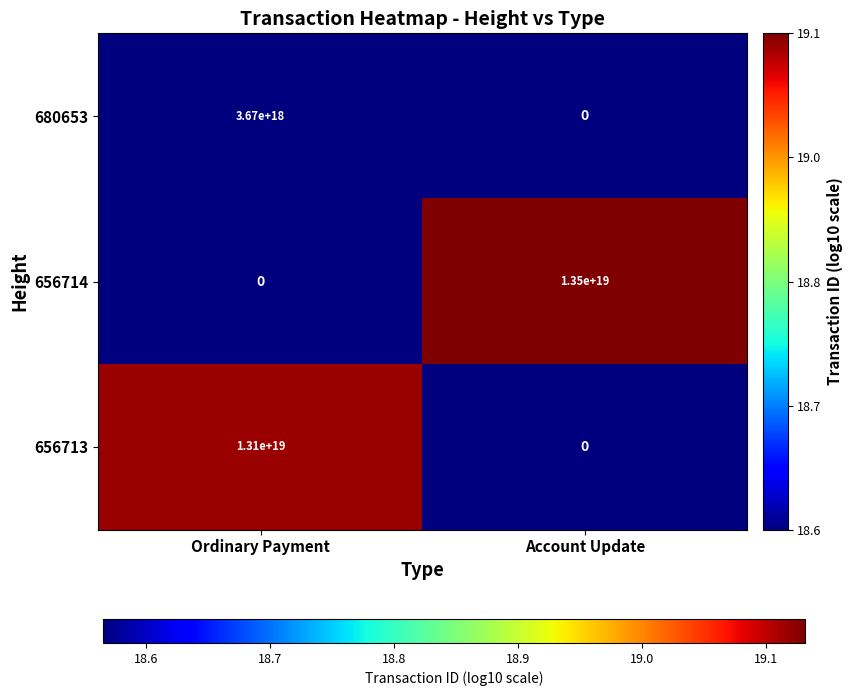

Which category has the highest value across all series?

Account Update